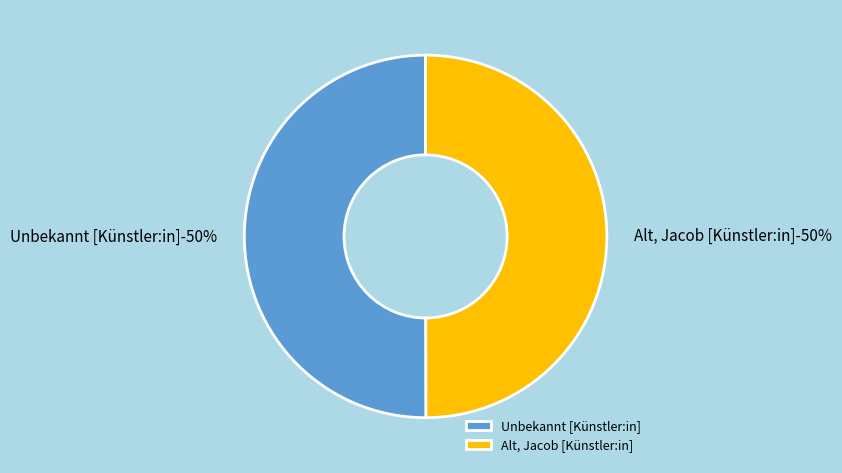

Which category has the smallest portion of the pie?

Alt, Jacob [Künstler:in]